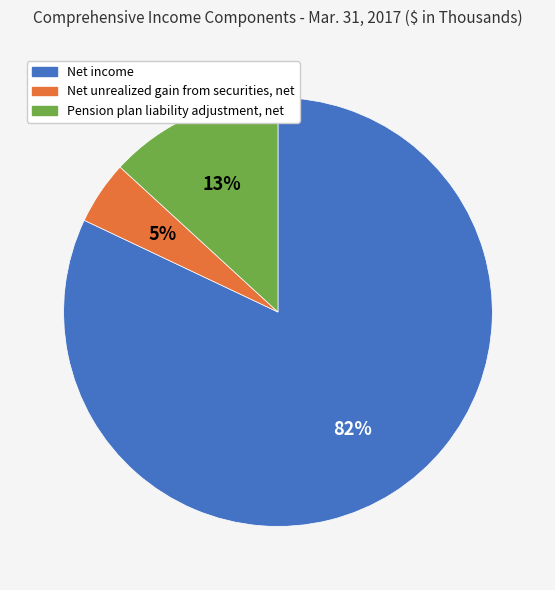

To the nearest percent, what is the difference between the Net unrealized gain from securities, net and Pension plan liability adjustment, net slice percentages?

8%